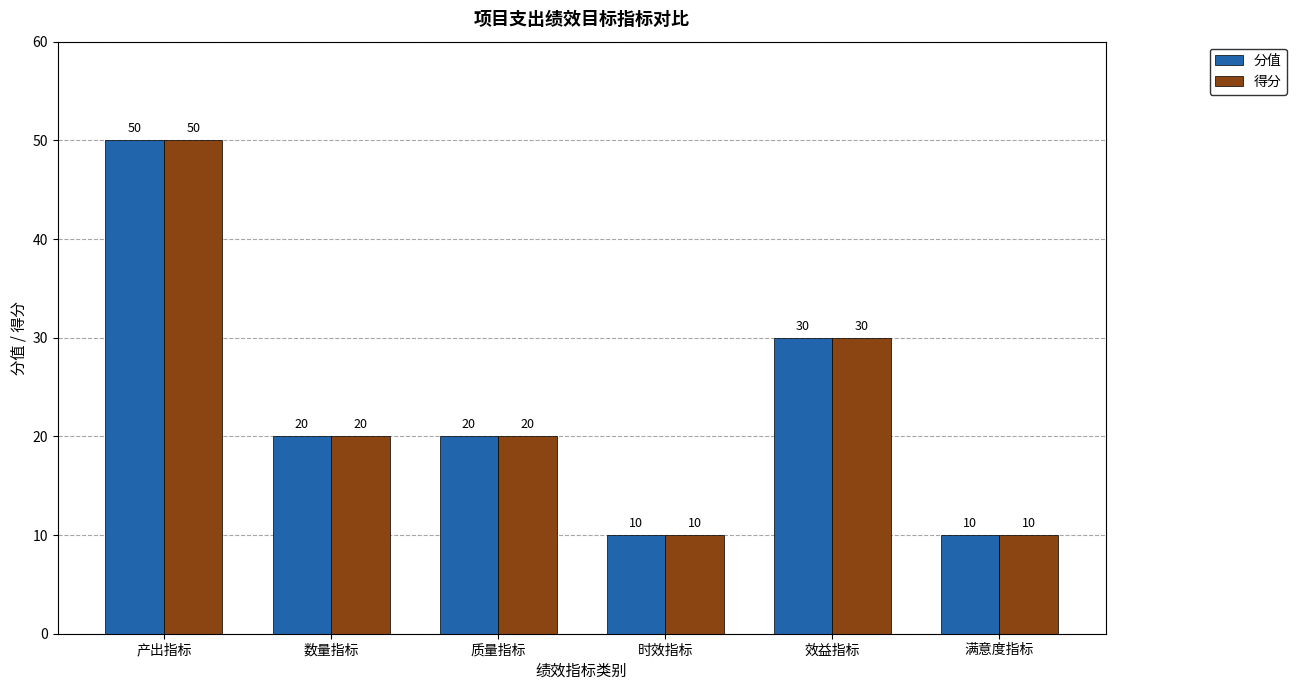

What is the lowest value of the 得分 series?

10